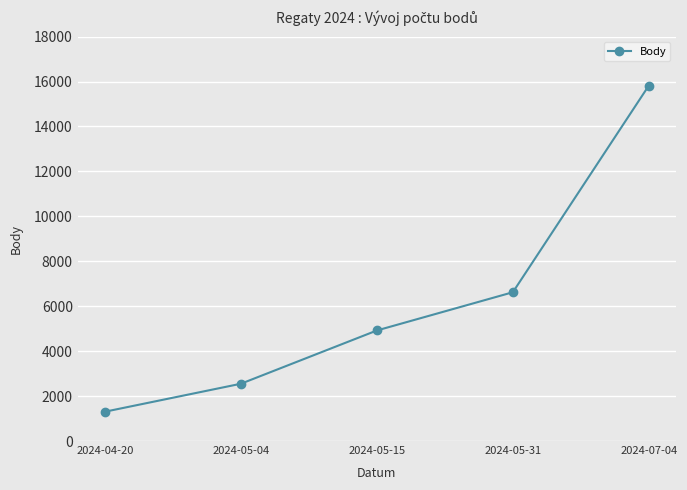

What is the greatest value displayed?

15822